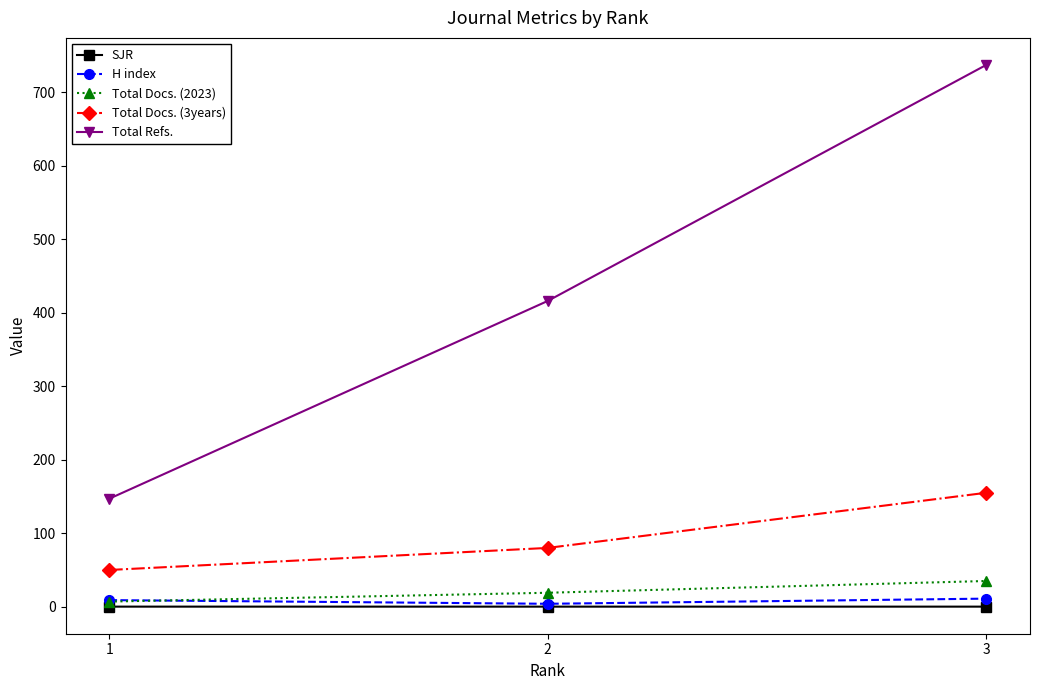

Which series has the largest range (max minus min)?

Total Refs.